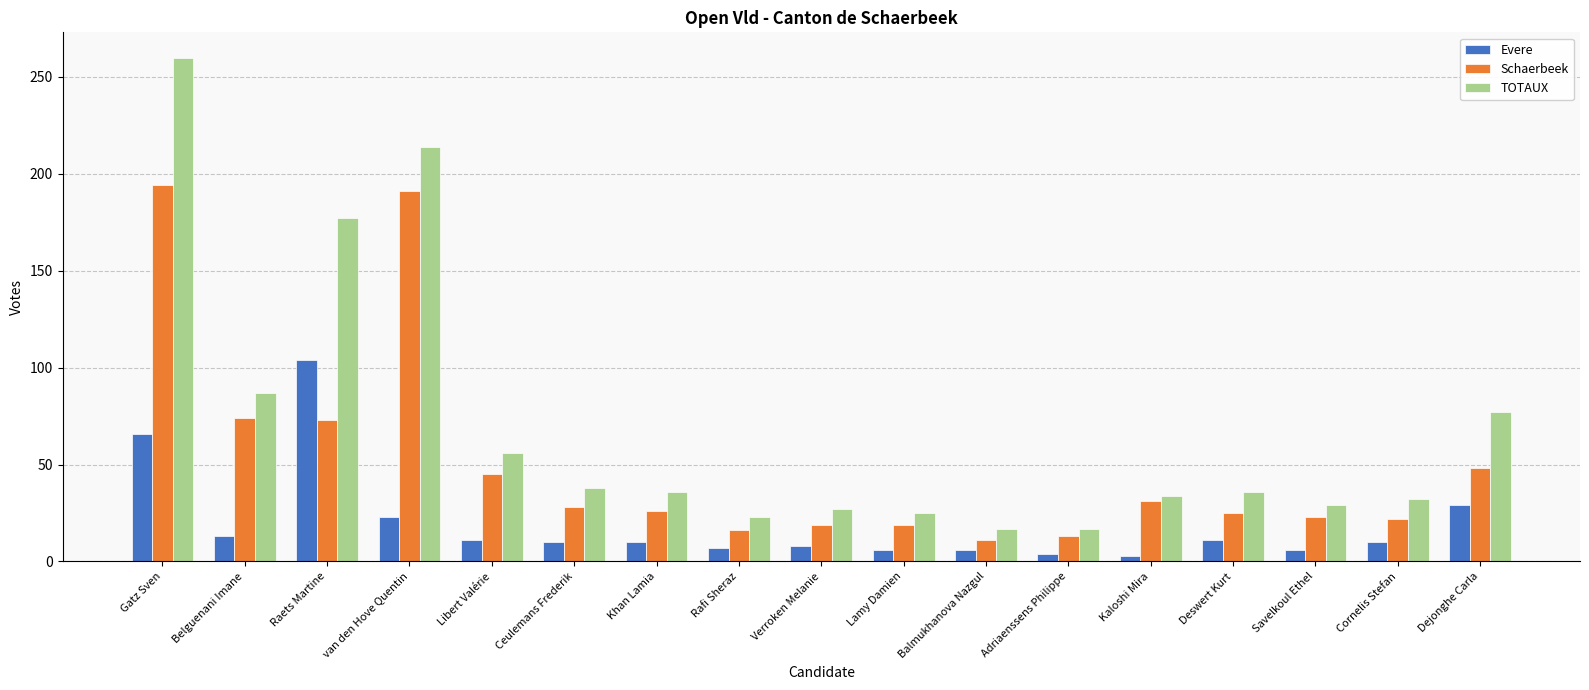

What is the value of the TOTAUX bar at the 2nd from the left?

87